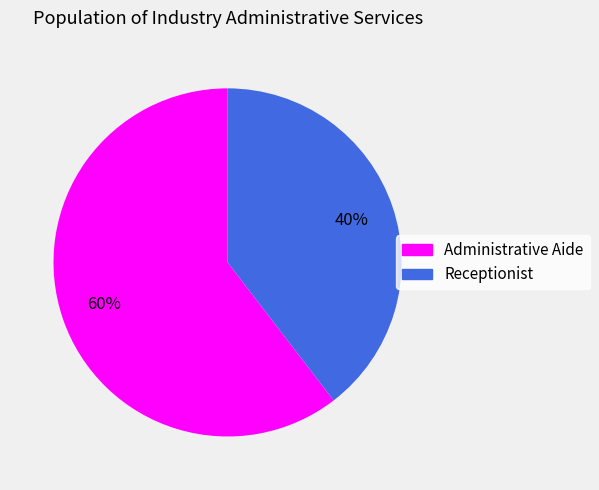

To the nearest percent, what percentage of the pie is Receptionist?

40%